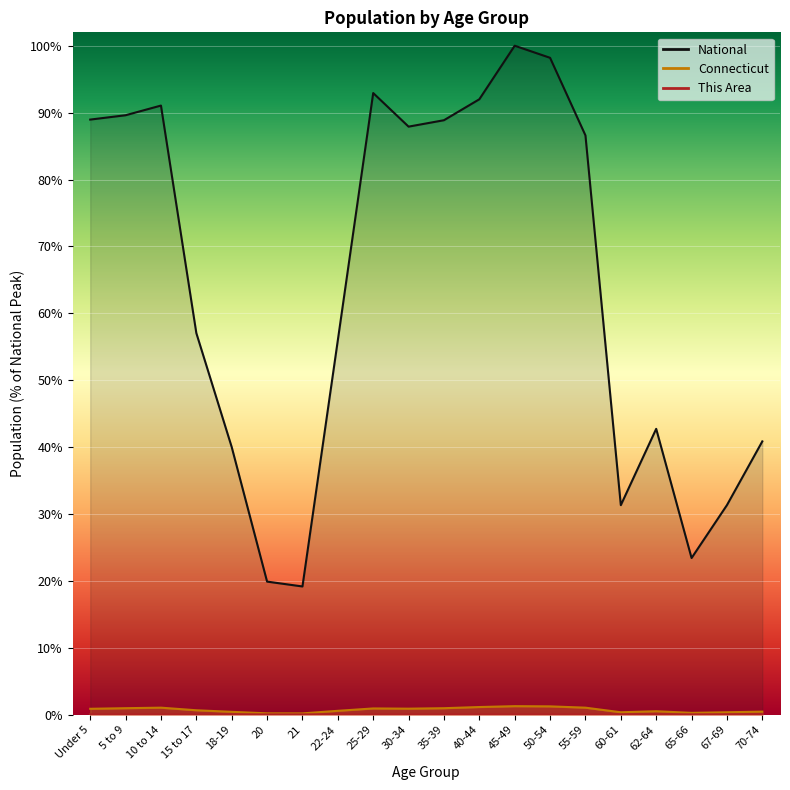

At which label does Connecticut reach its peak?

45-49